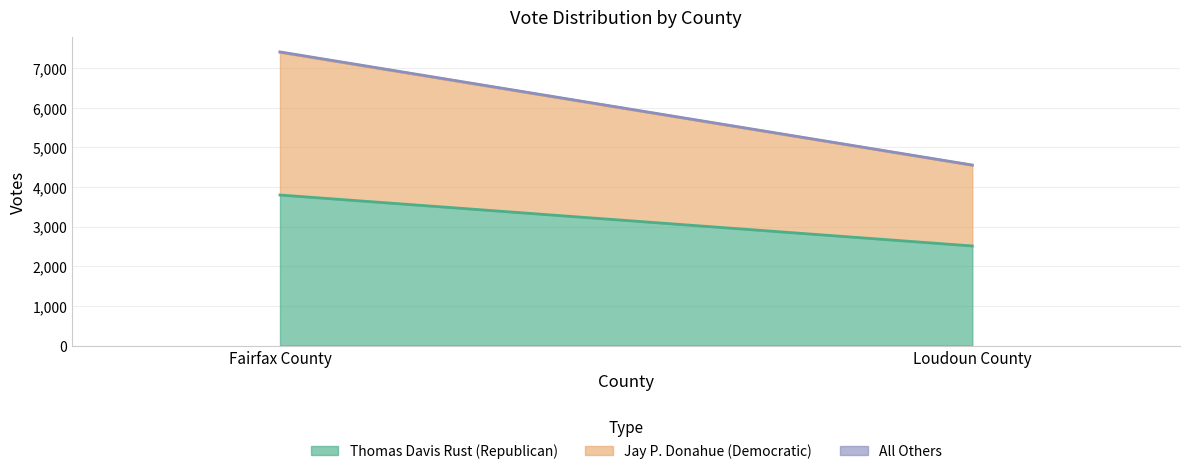

Which category has the lowest value in the Jay P. Donahue (Democratic) series?

Loudoun County